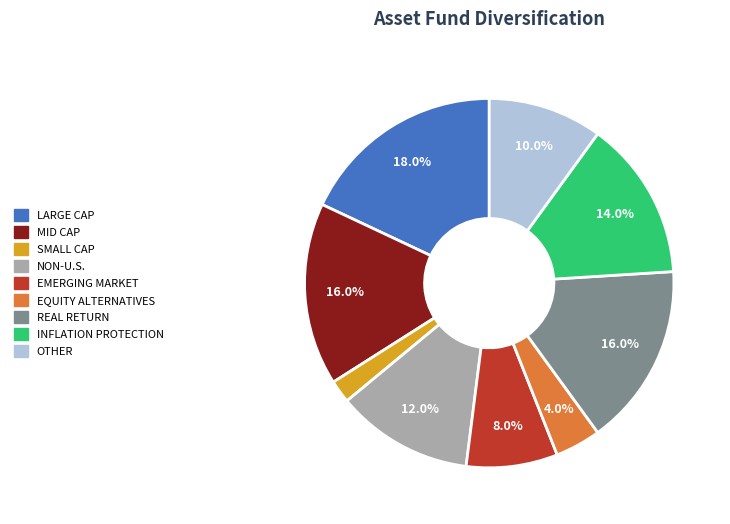

Is EQUITY ALTERNATIVES the majority of the pie?

No